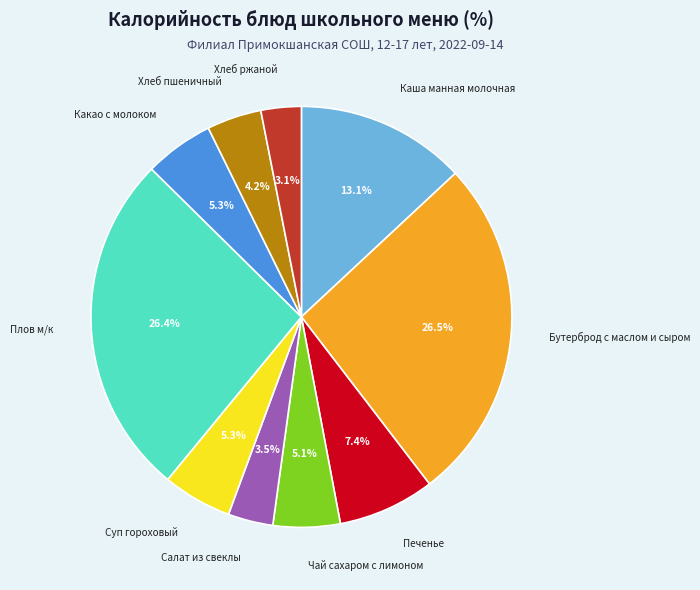

How much of the chart is everything except Плов м/к?

73.6%